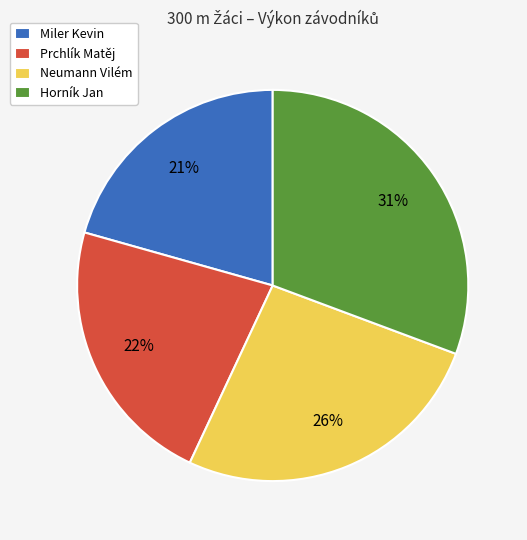

Is it true that Prchlík Matěj is 36% of the pie?

False